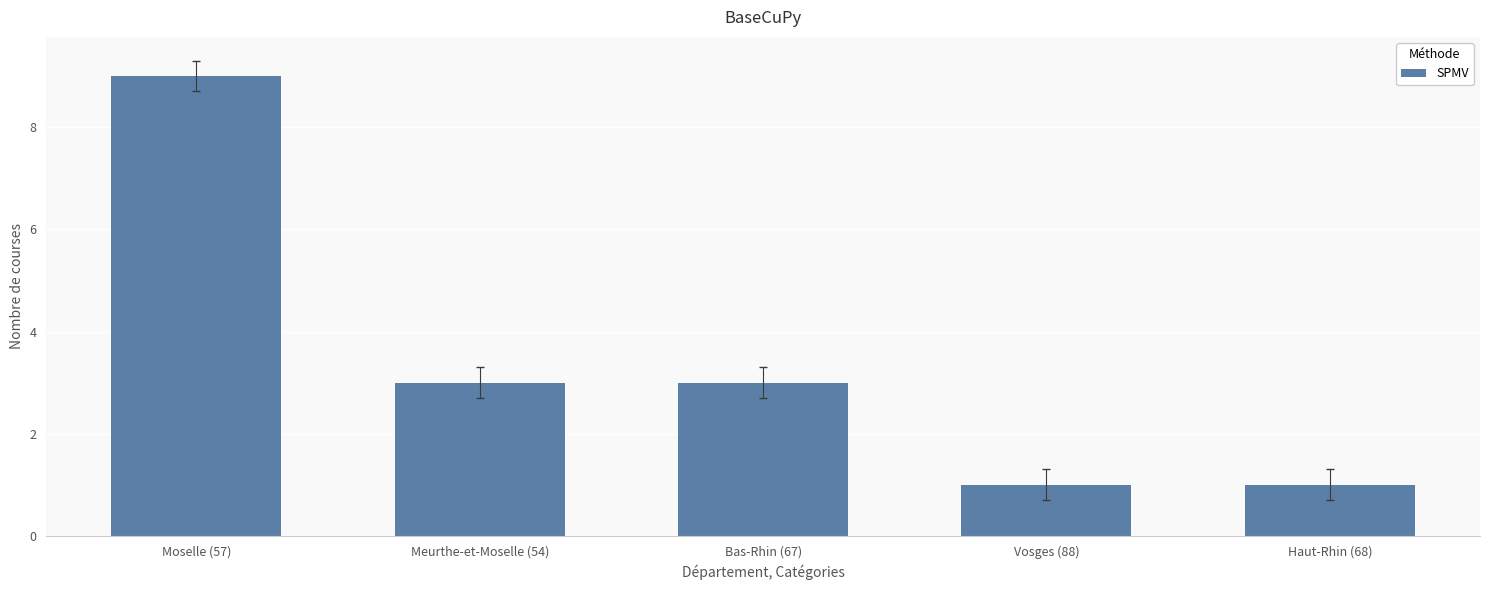

What is the value of the 2nd bar from the left?

3